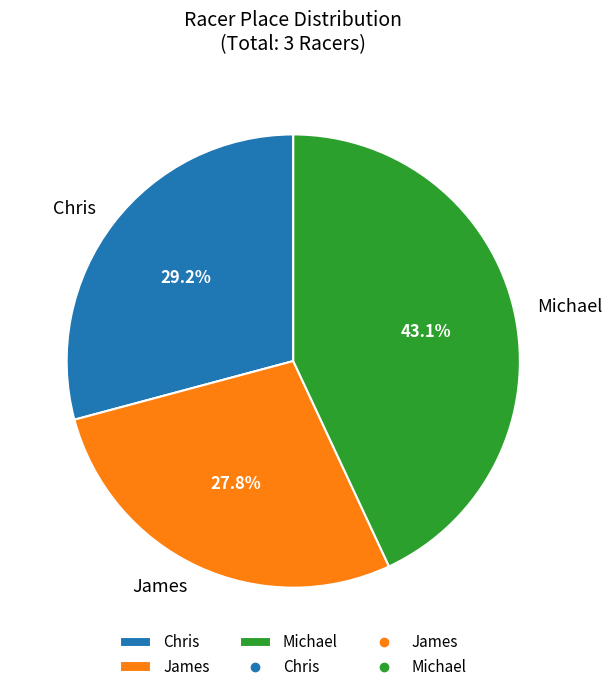

How many slices are in this pie chart?

3